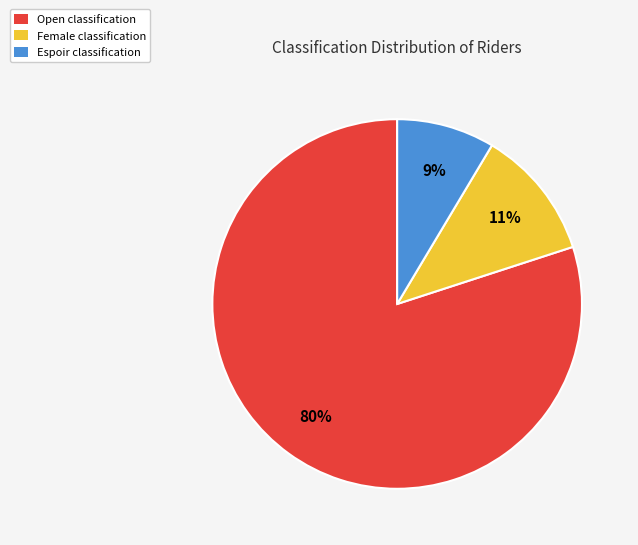

To the nearest percent, what is the average slice percentage?

33%